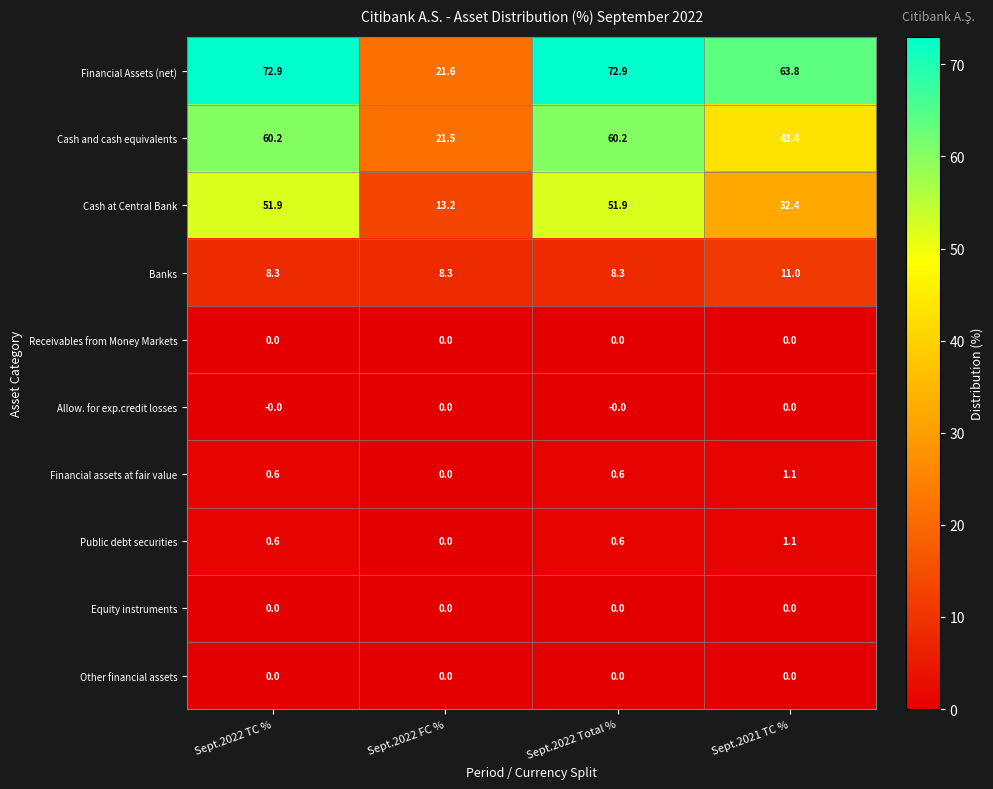

Is it true that Cash and cash equivalents equals 60.2 at Sept.2022 TC %?

True